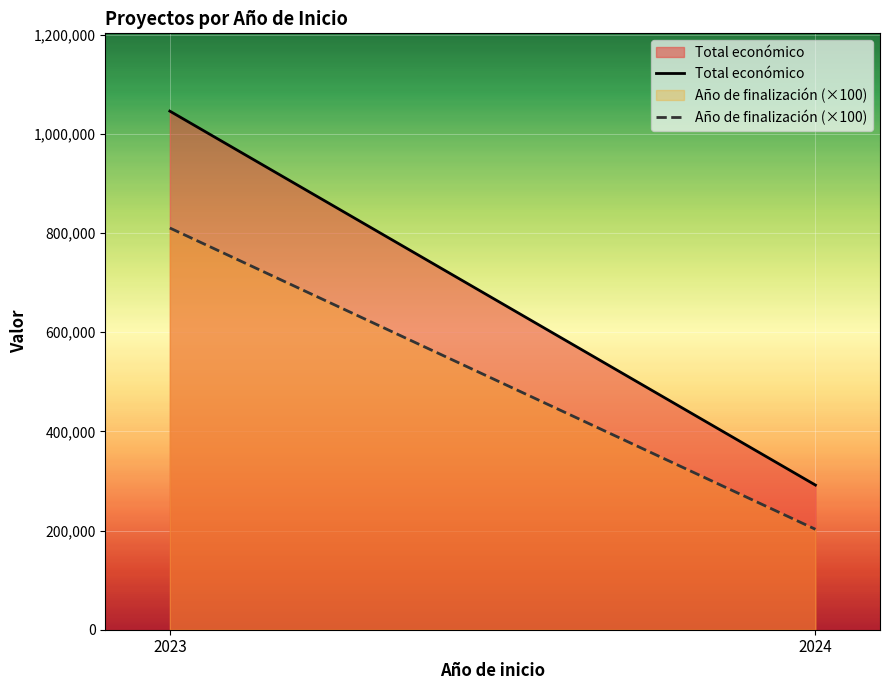

Between 2023 and 2024, which is larger?

2023